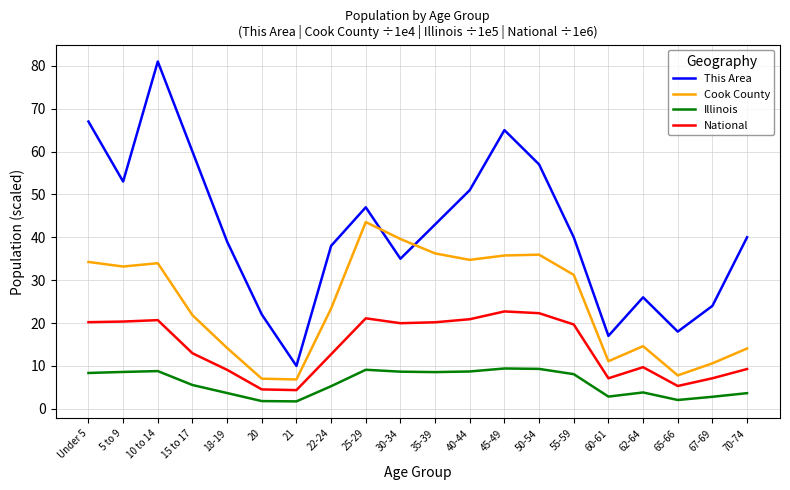

What position from the left is 45-49?

13